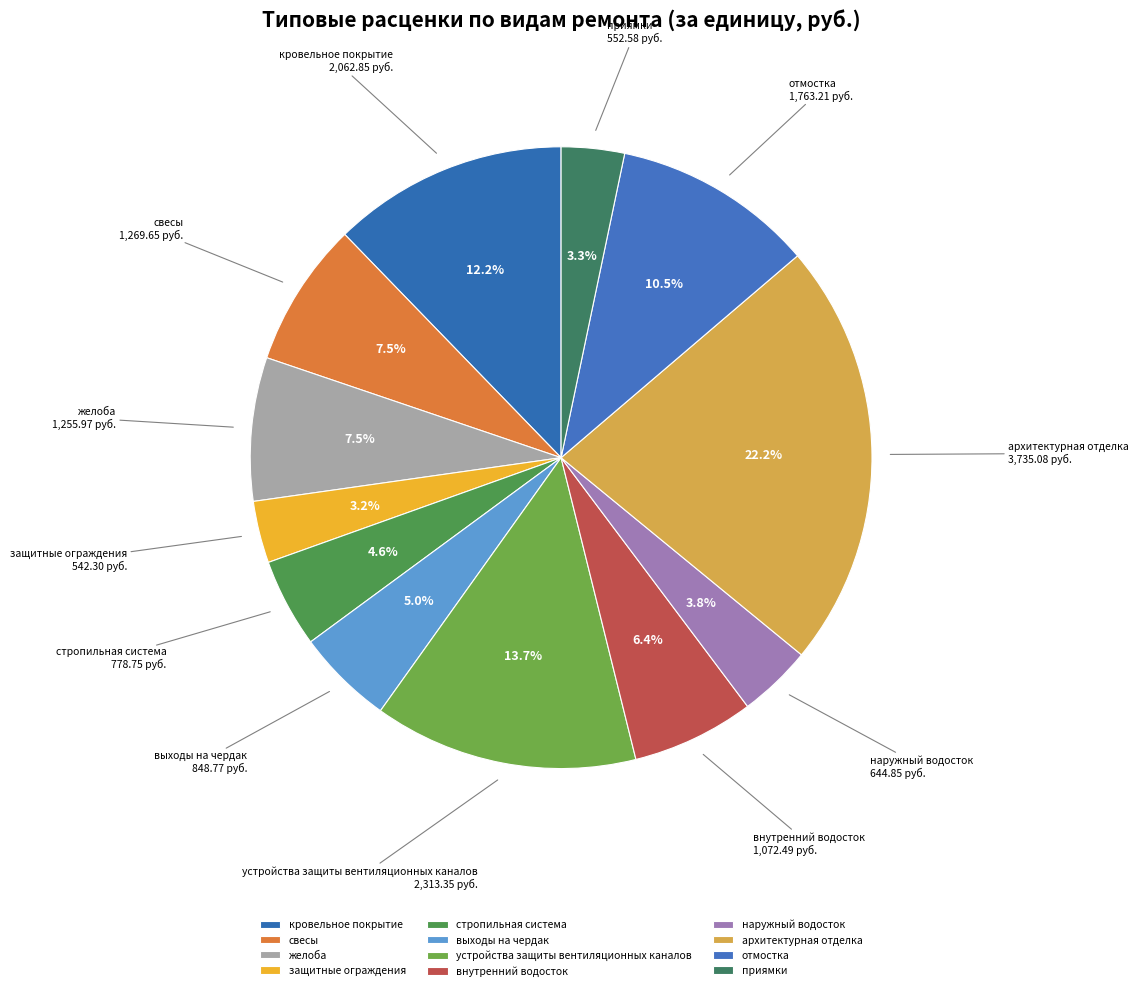

Does защитные ограждения represent more than half of the total?

No